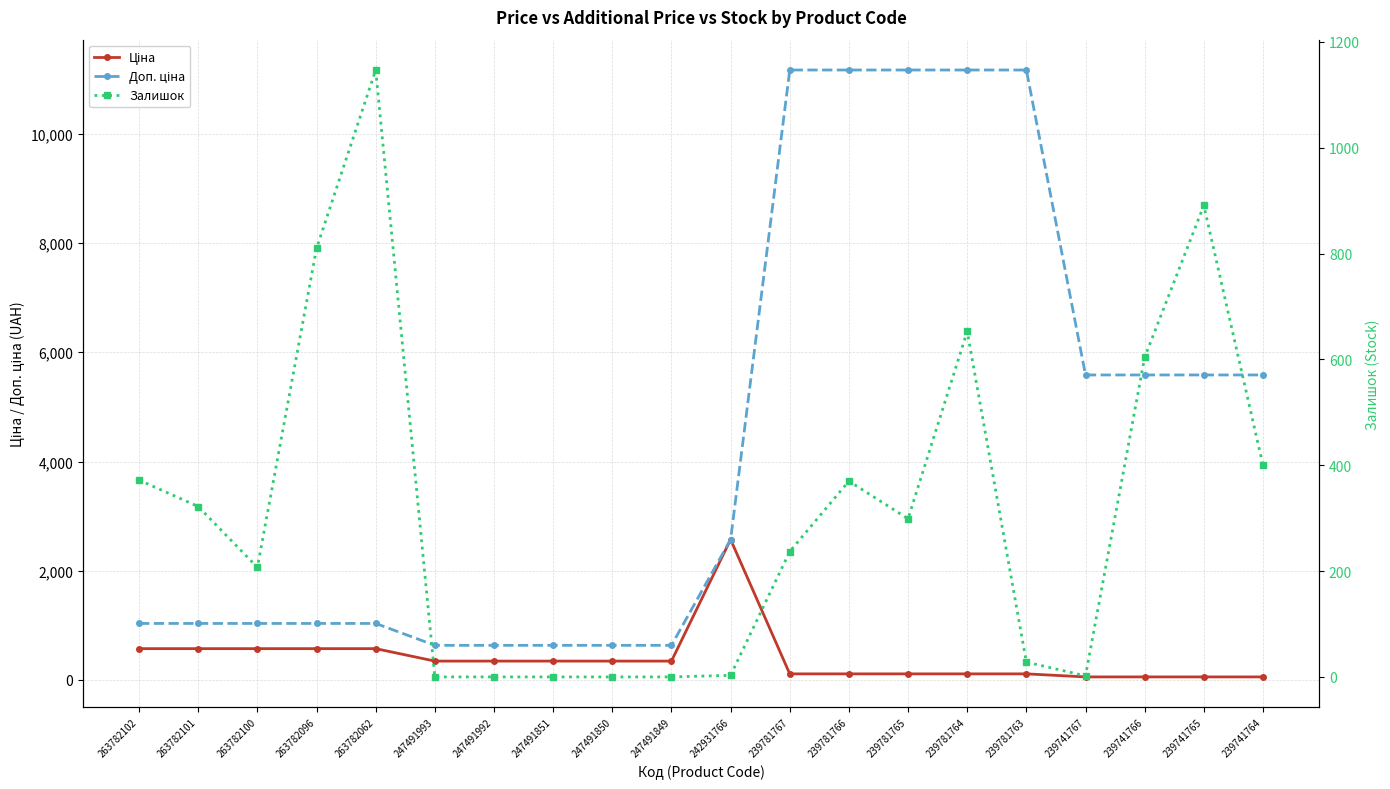

The value of Залишок at 247491851 is -511.9. True or false?

False